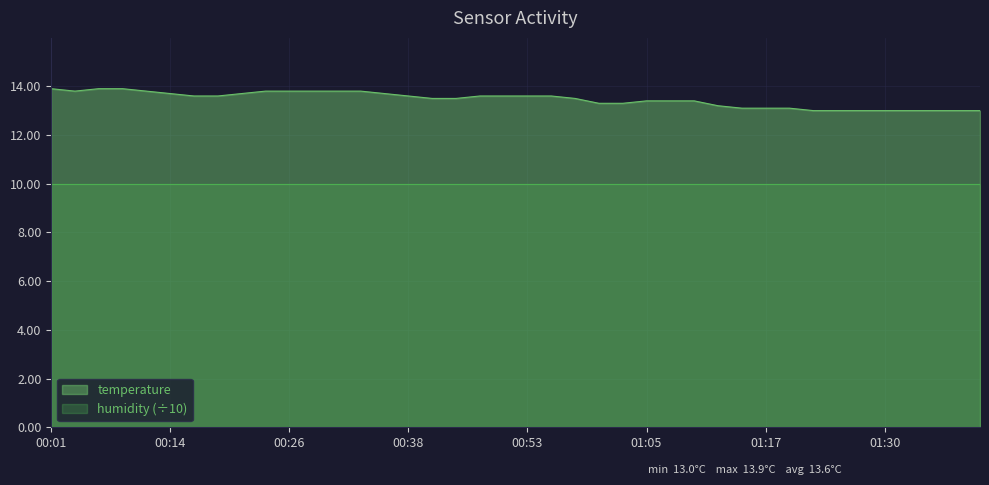

Count the values in the range 13 to 14.

40